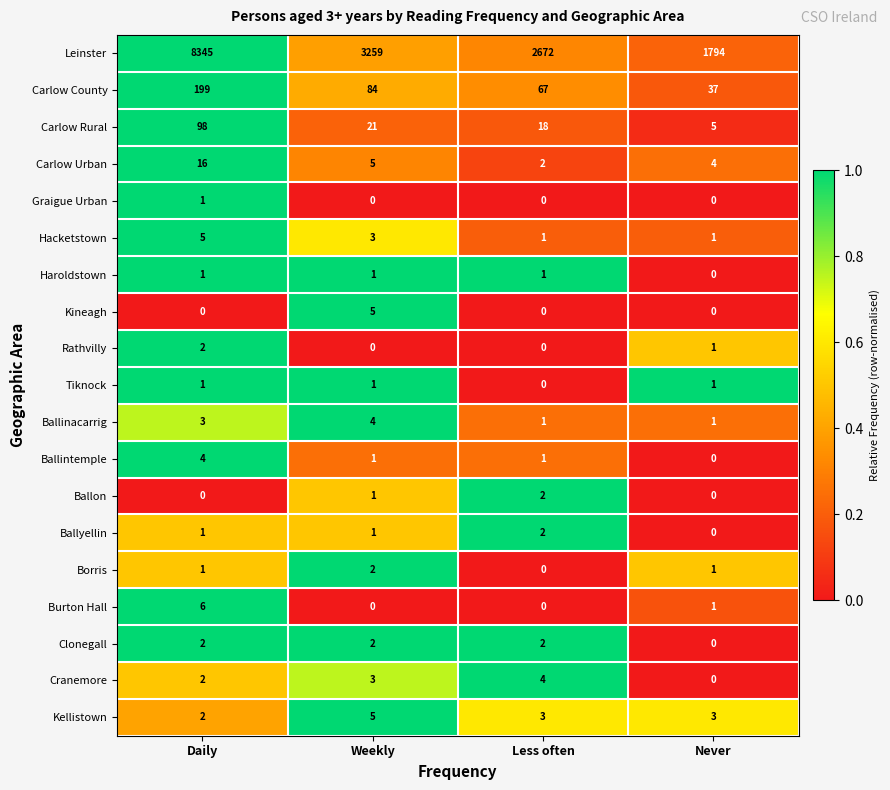

Between Weekly and Less often, which series saw the biggest shift?

Leinster